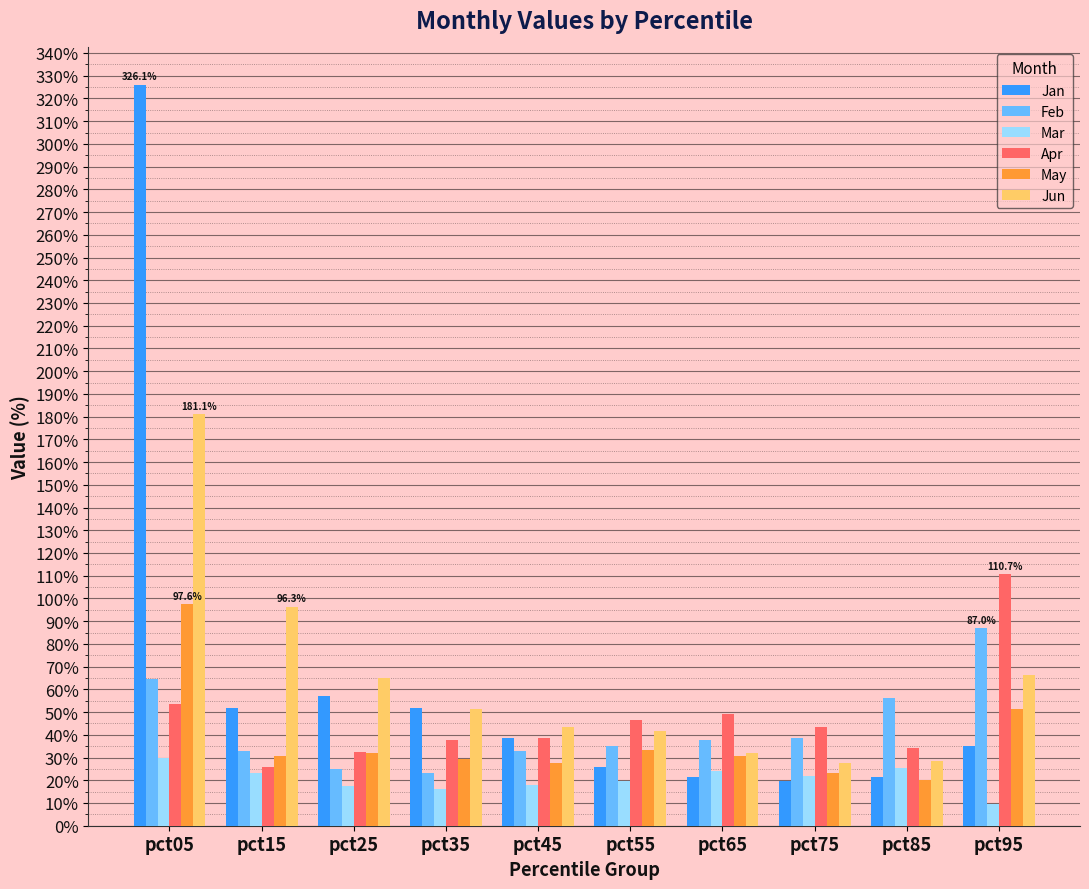

Between pct85 and pct05, which is larger?

pct05